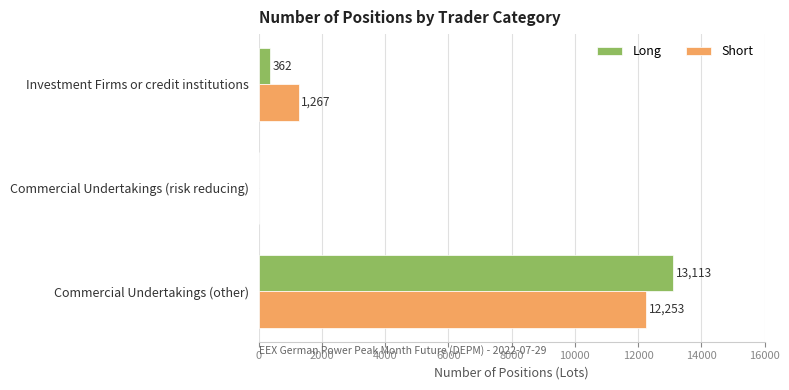

At which label is Short closest to 6126?

Investment Firms or credit institutions